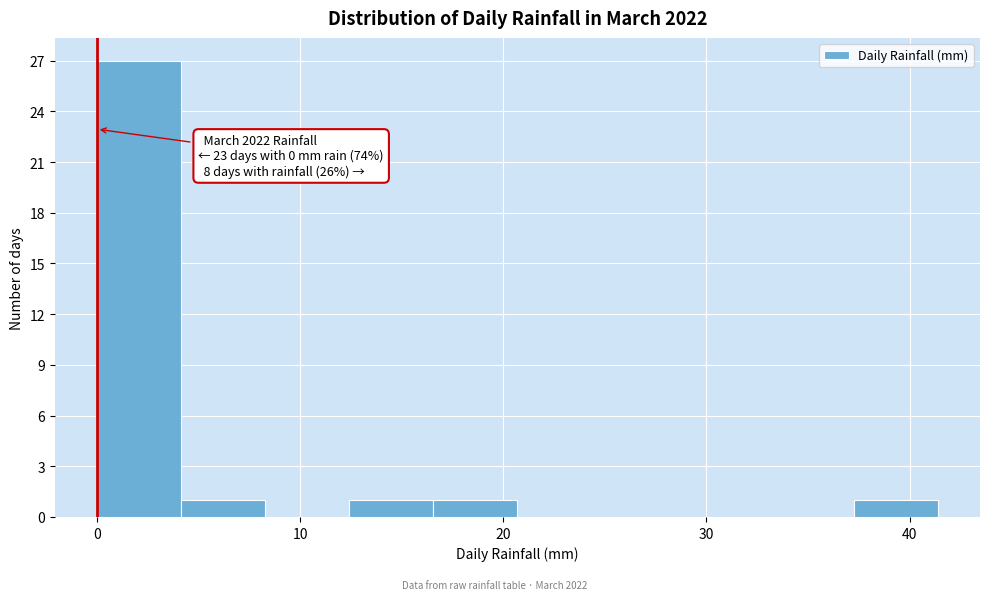

Which range on the x-axis has the tallest bar?

0 to 4